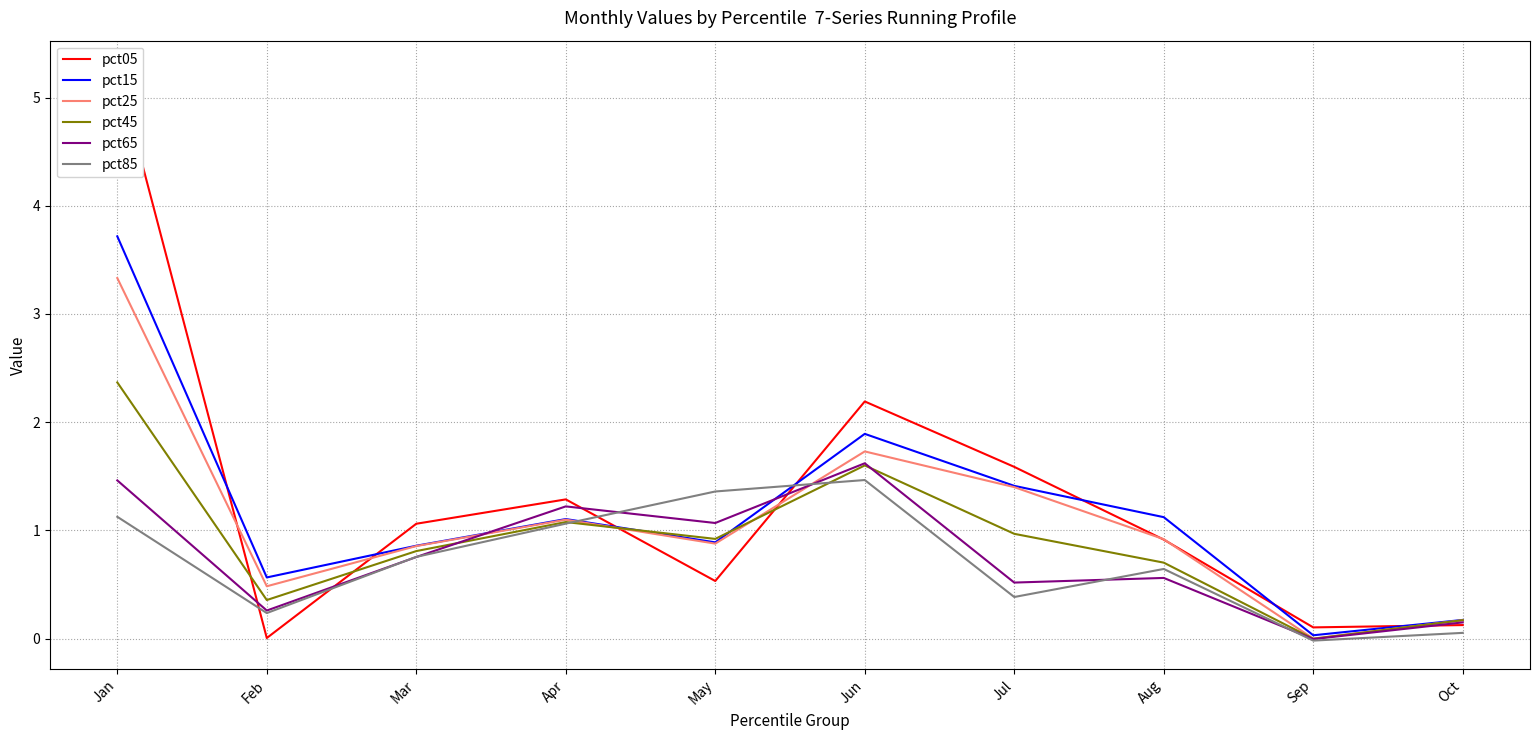

What is the value of the pct05 point at the 3rd from the left?

1.1